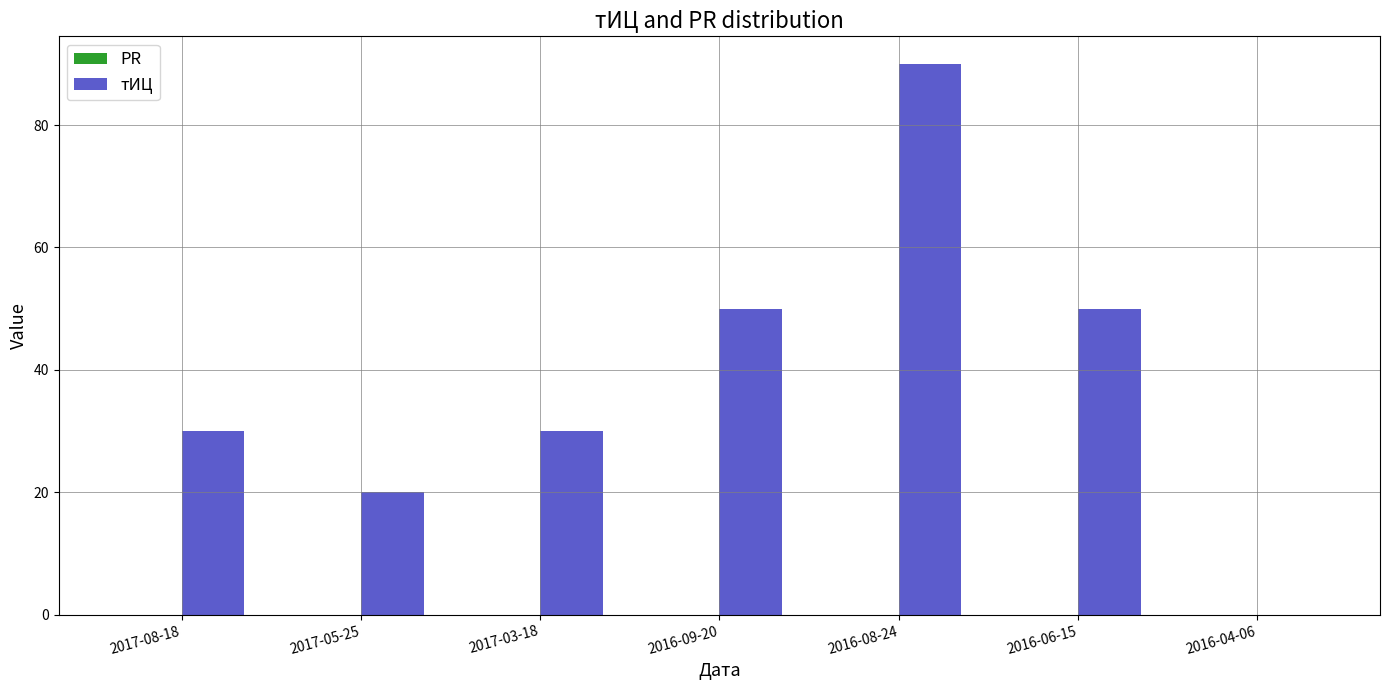

Count the number of categories in the chart.

7